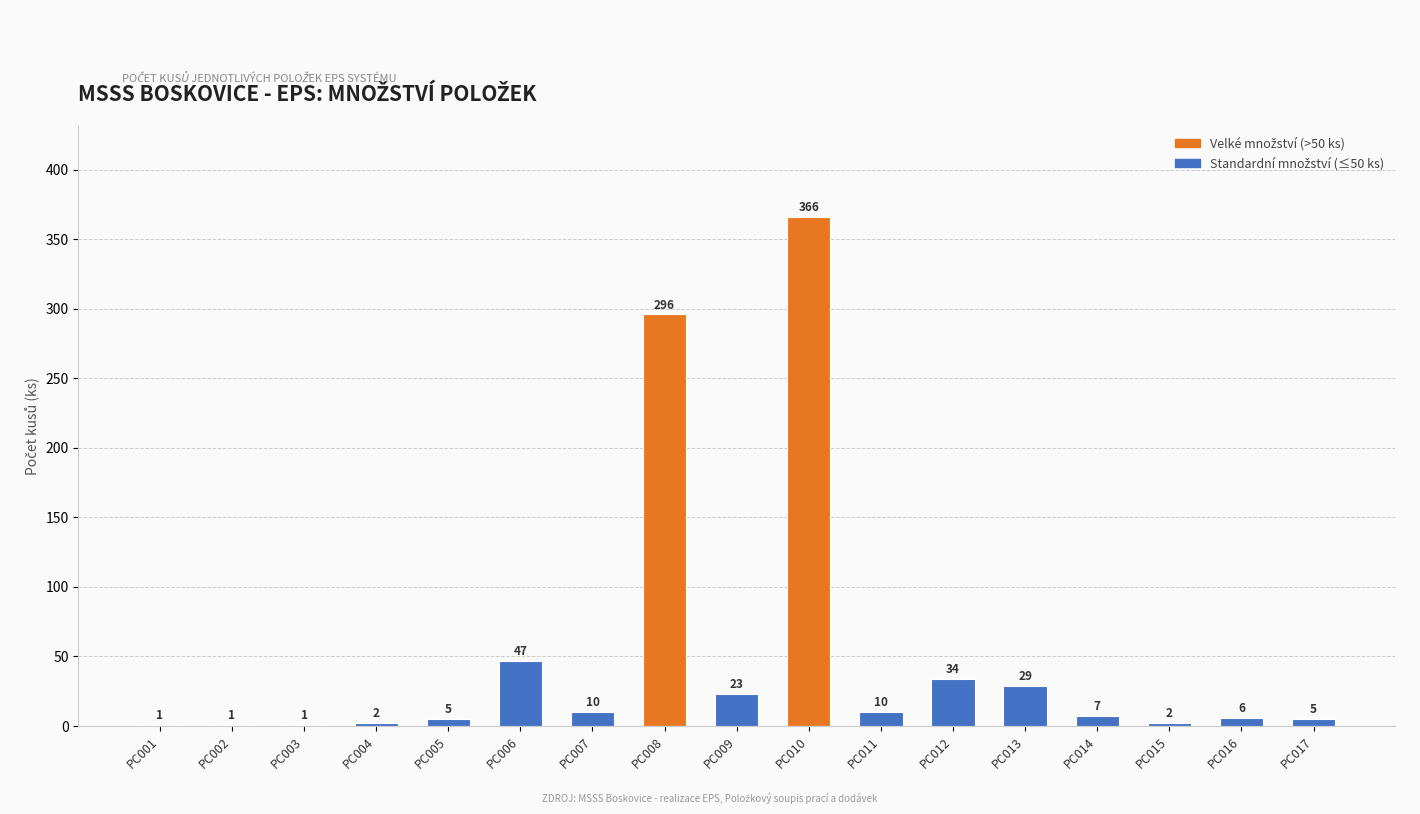

Are the bars horizontal?

No